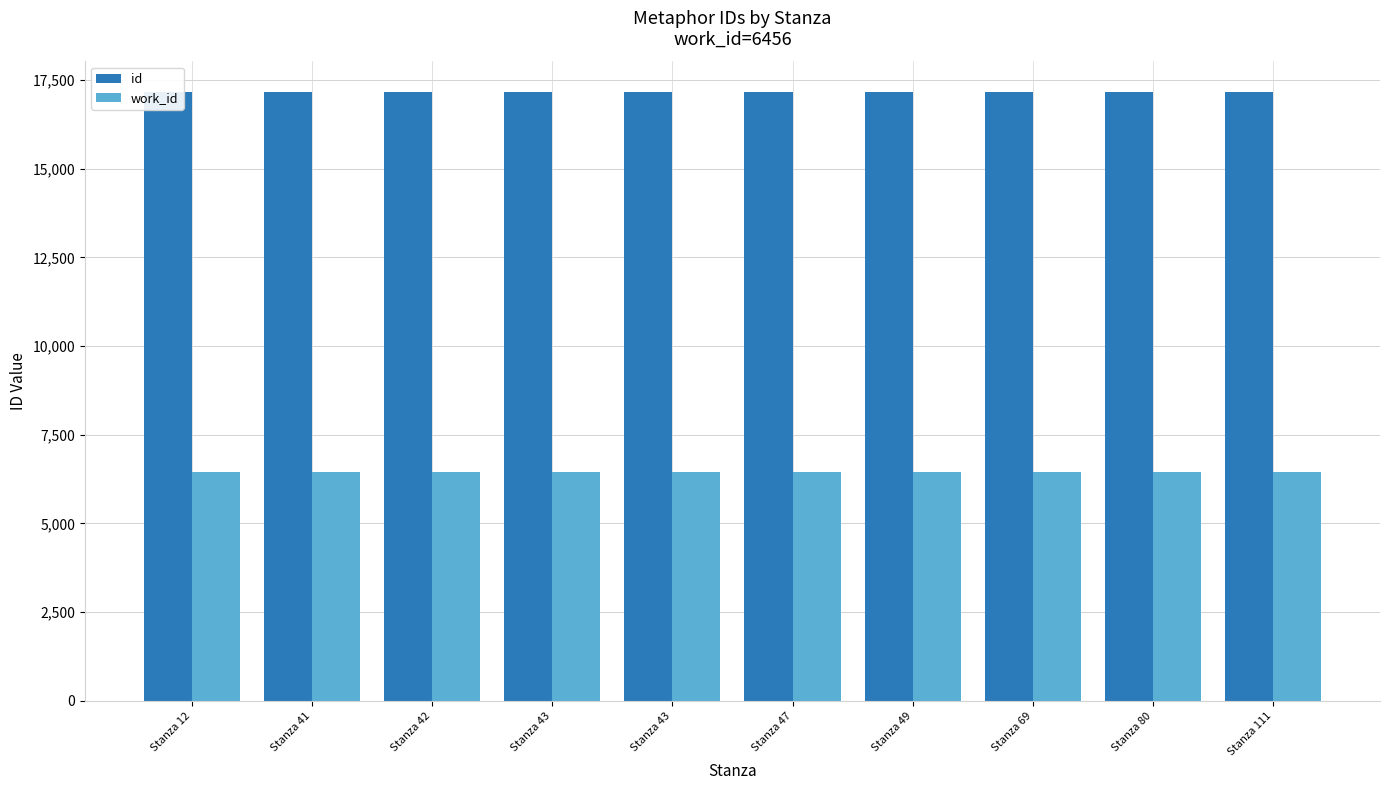

Between Stanza 41 and Stanza 43, which is larger?

Stanza 43